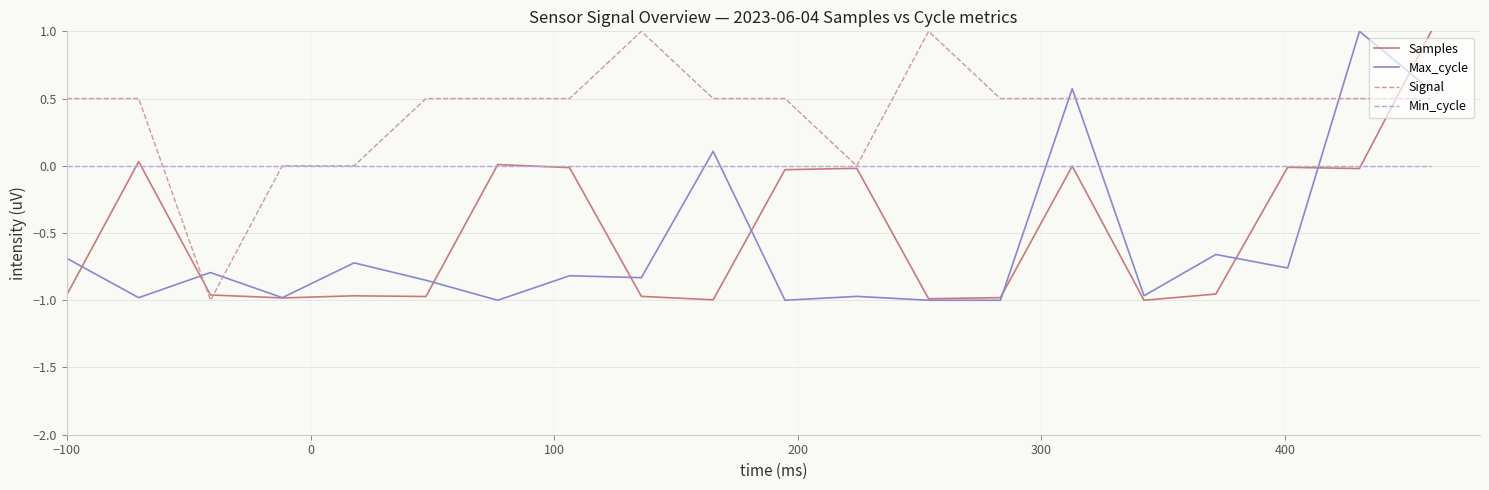

What is the highest value of the Samples series?

1.0